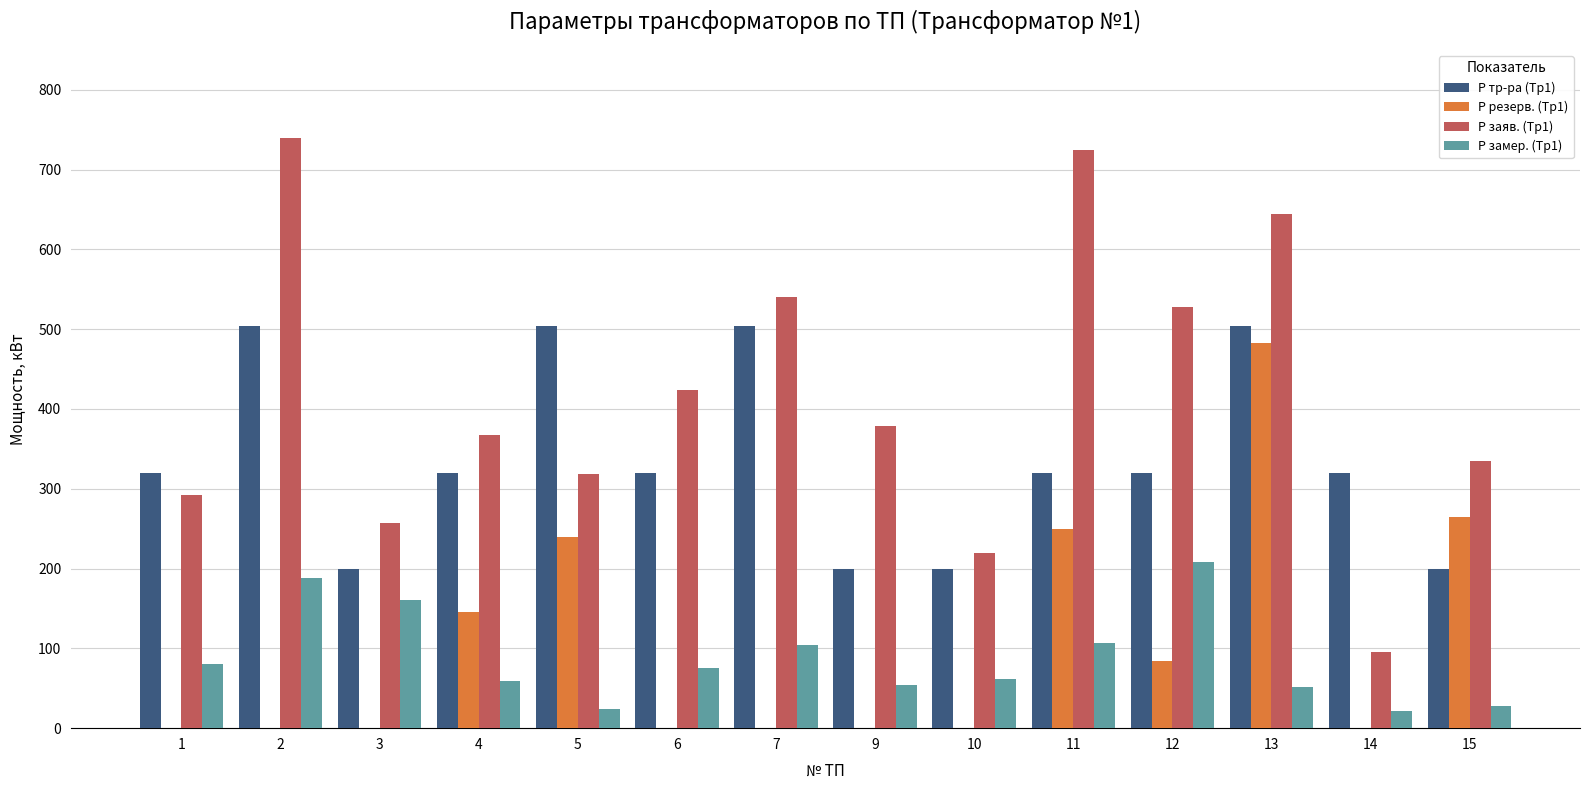

Is it true that Р резерв. (Тр1) equals 0 at 7?

True